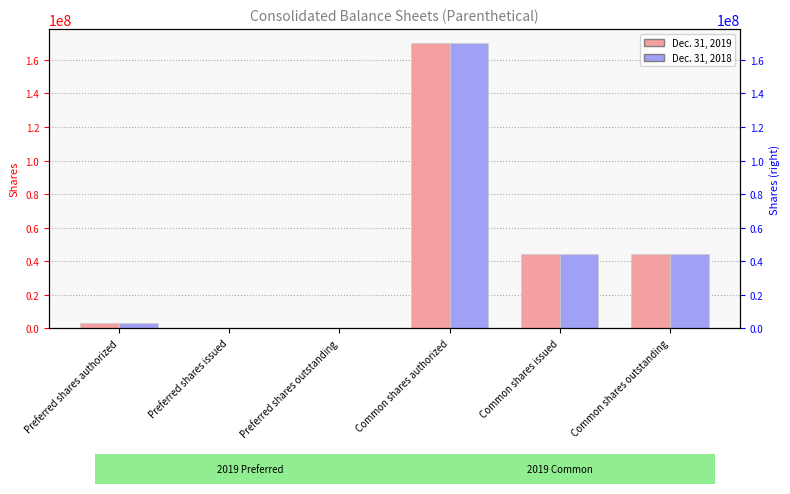

What is the difference between the maximum and minimum values in the Dec. 31, 2018 series?

170000000